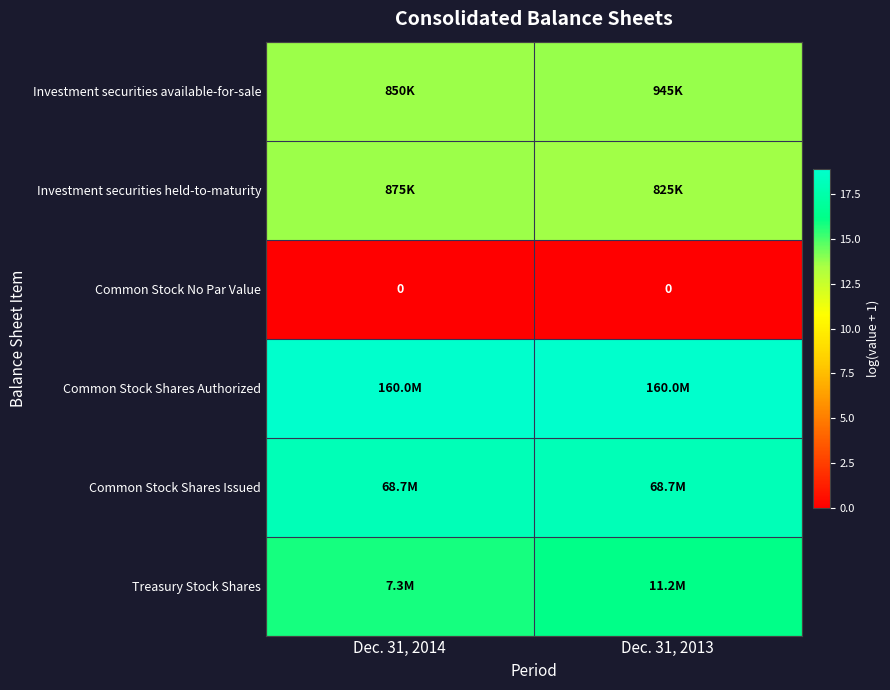

Which category has the lowest value in the Common Stock Shares Authorized series?

Dec. 31, 2014